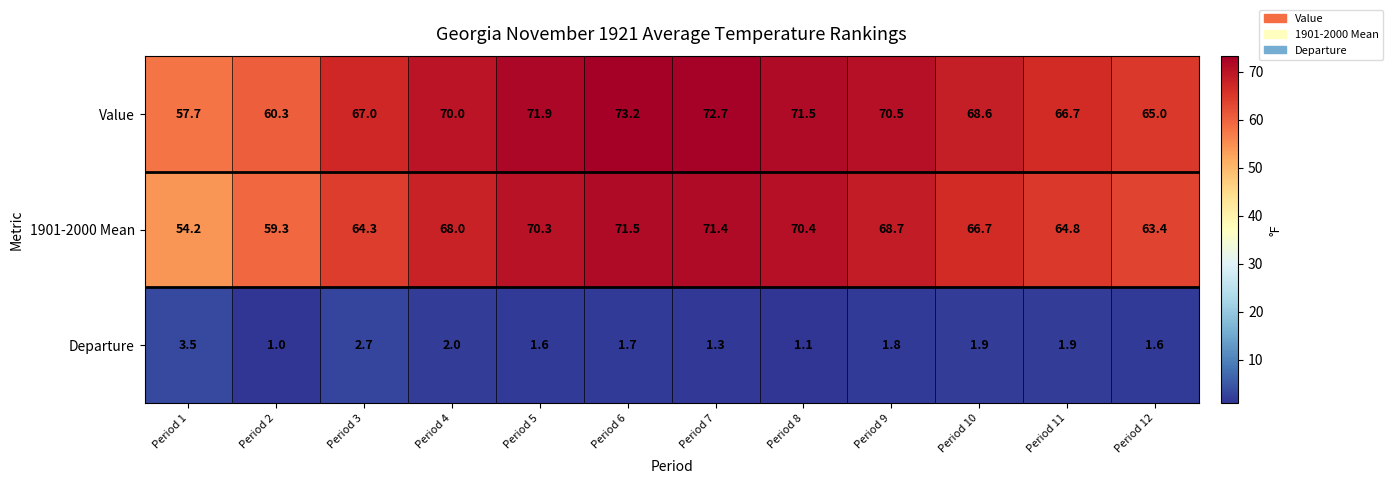

The Value series shows 92.2 at Period 1. True or false?

False